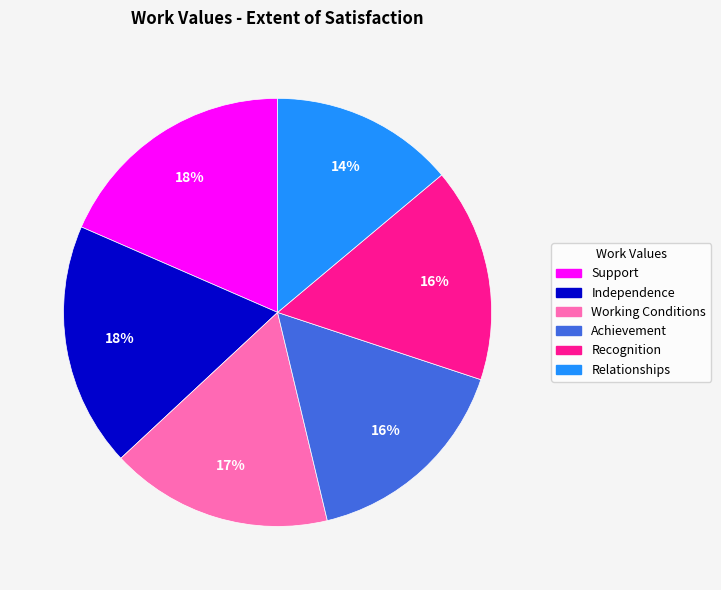

Count the number of slices in the pie.

6